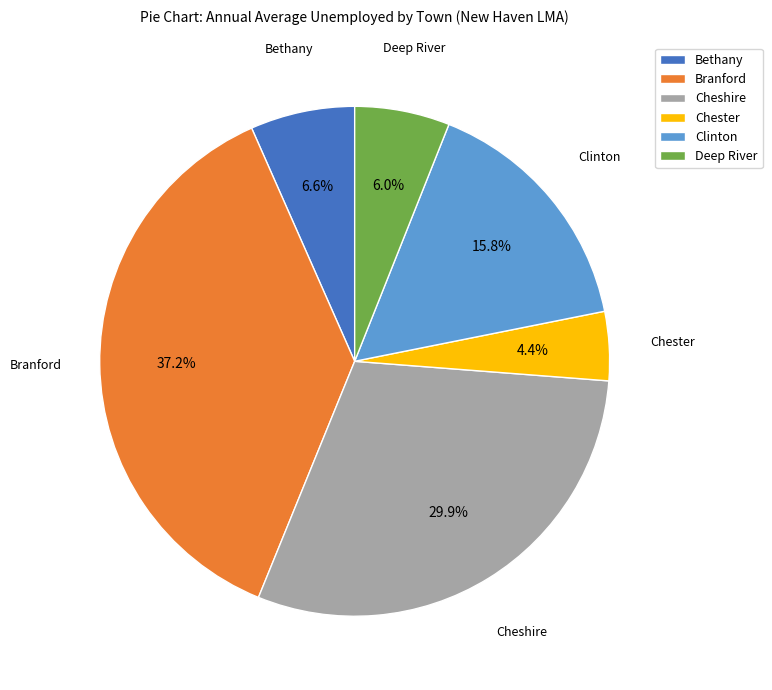

What percentage is the Branford slice, to the nearest percent?

37%